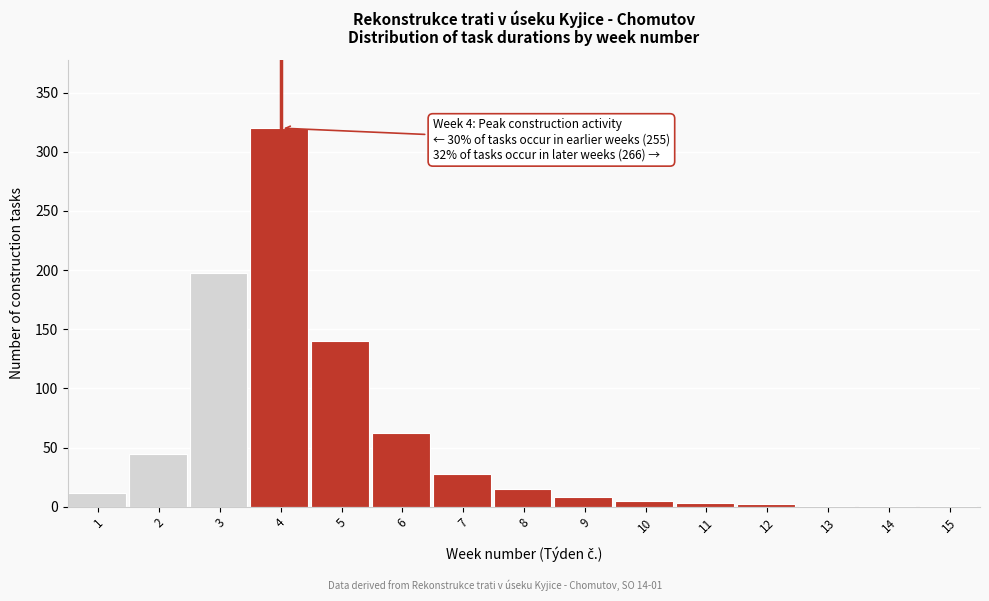

What is the sum of all values?

841